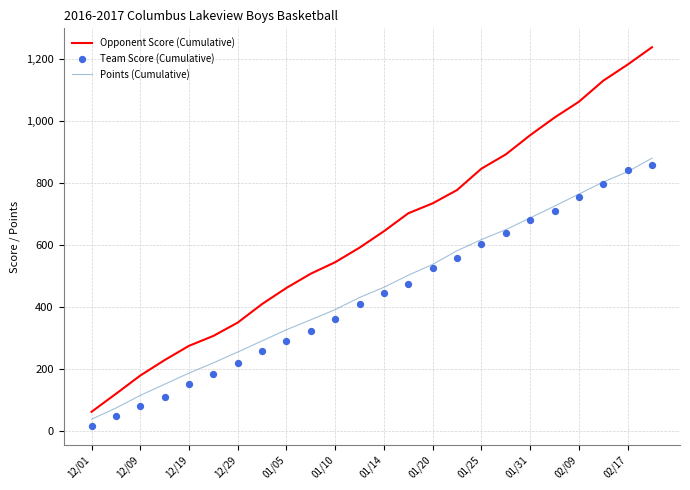

Which series has the largest Y range (max minus min)?

Opponent Score (Cumulative)